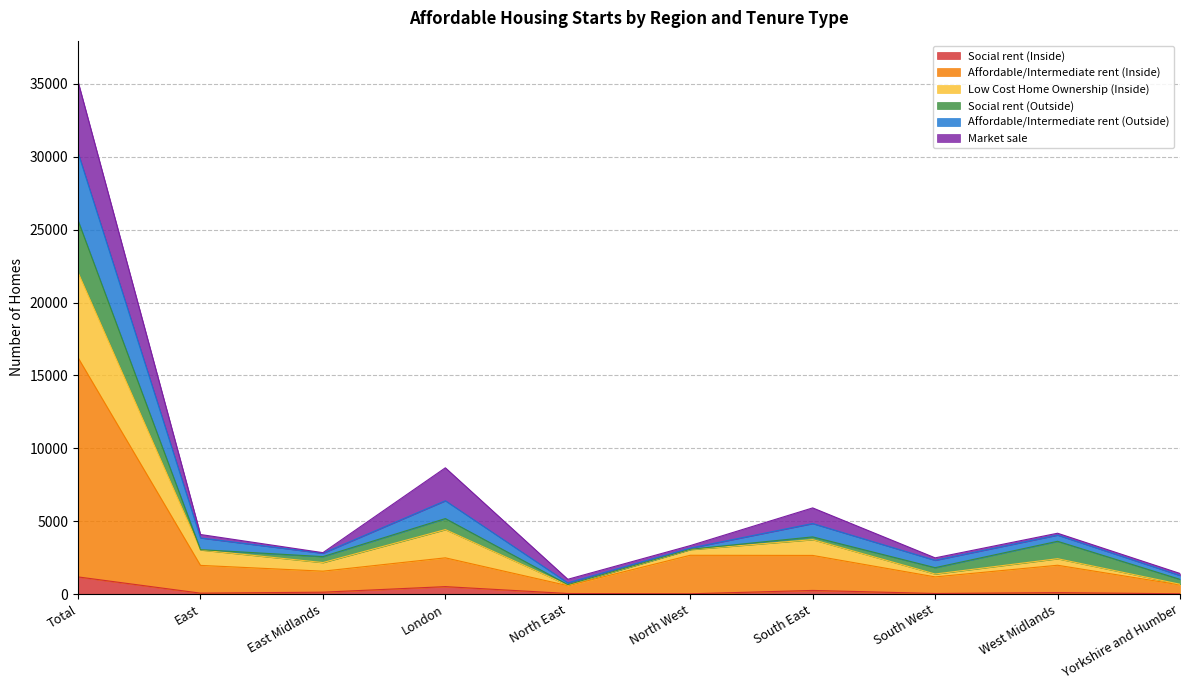

What is the highest value of the Social rent (Inside) series?

1178